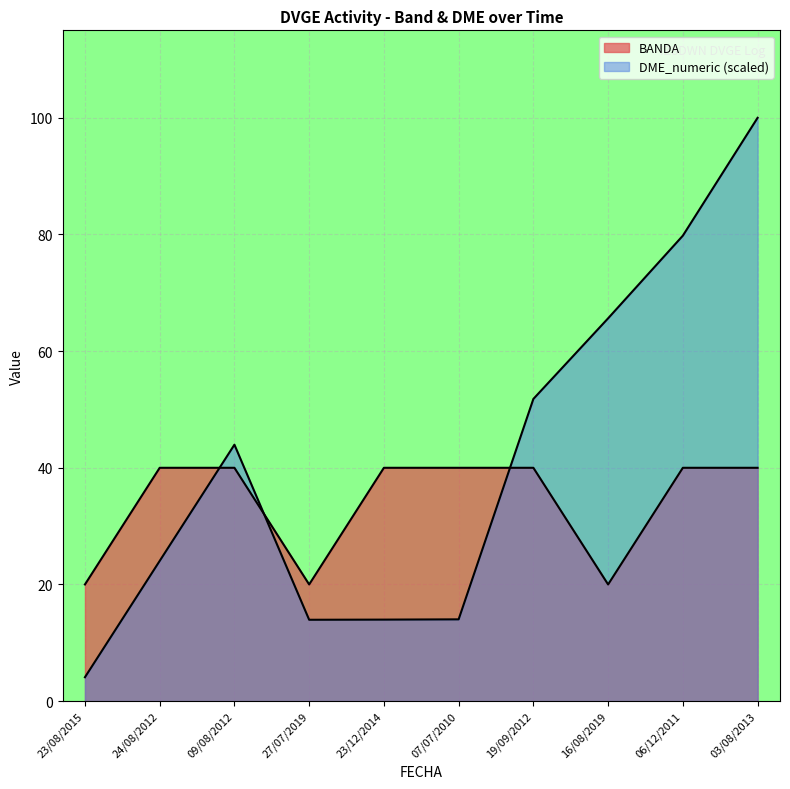

What is the sum of the BANDA values at 19/09/2012 and 06/12/2011?

80.0